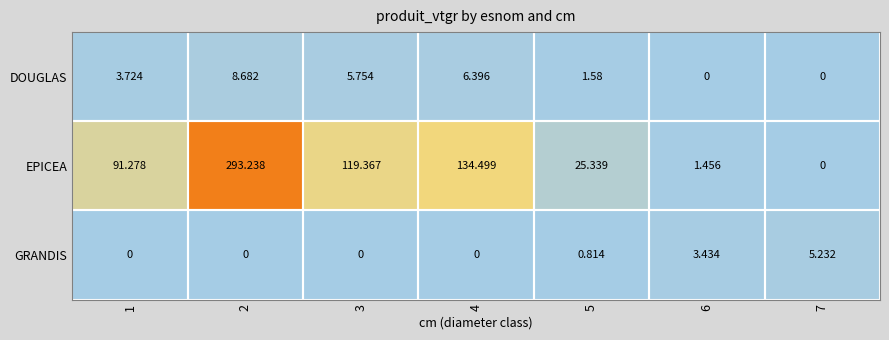

List the series in order of their peak value, highest first.

EPICEA, DOUGLAS, GRANDIS